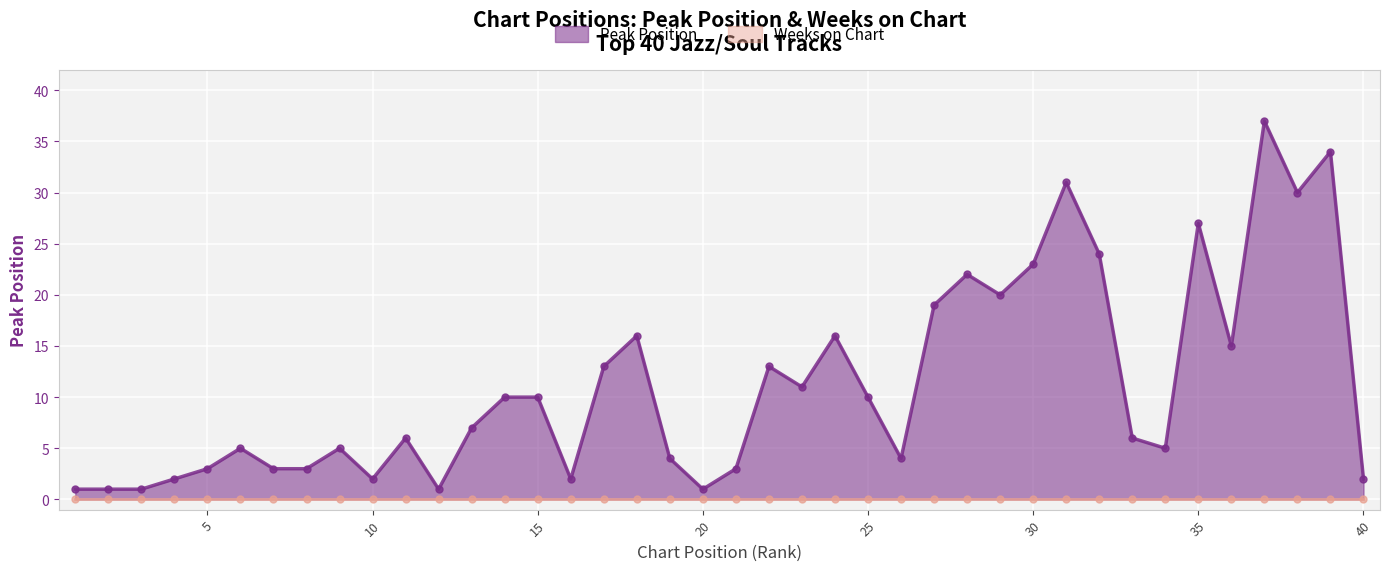

How many interior local valleys (lower than both neighbors) does the data have?

10